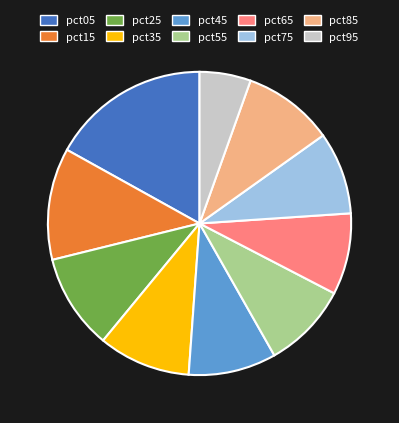

Is the sum of pct45 and pct65 greater than half?

No